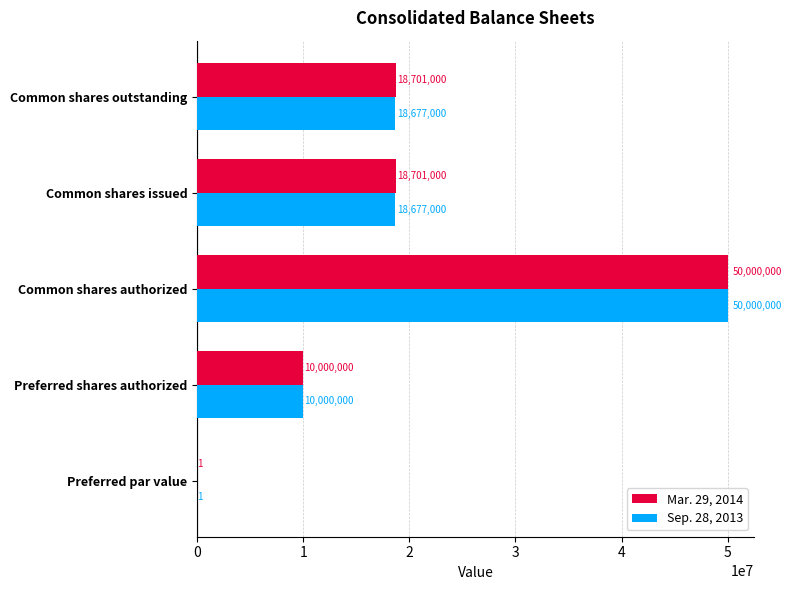

At which category is the sum across all series the highest?

Common shares authorized